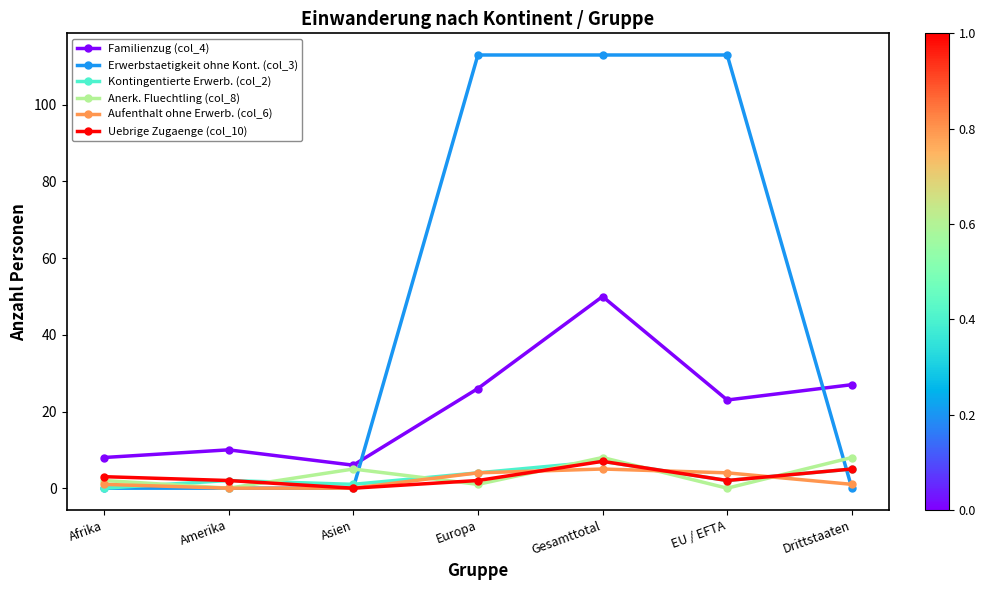

At how many categories does at least one series exceed 74?

3